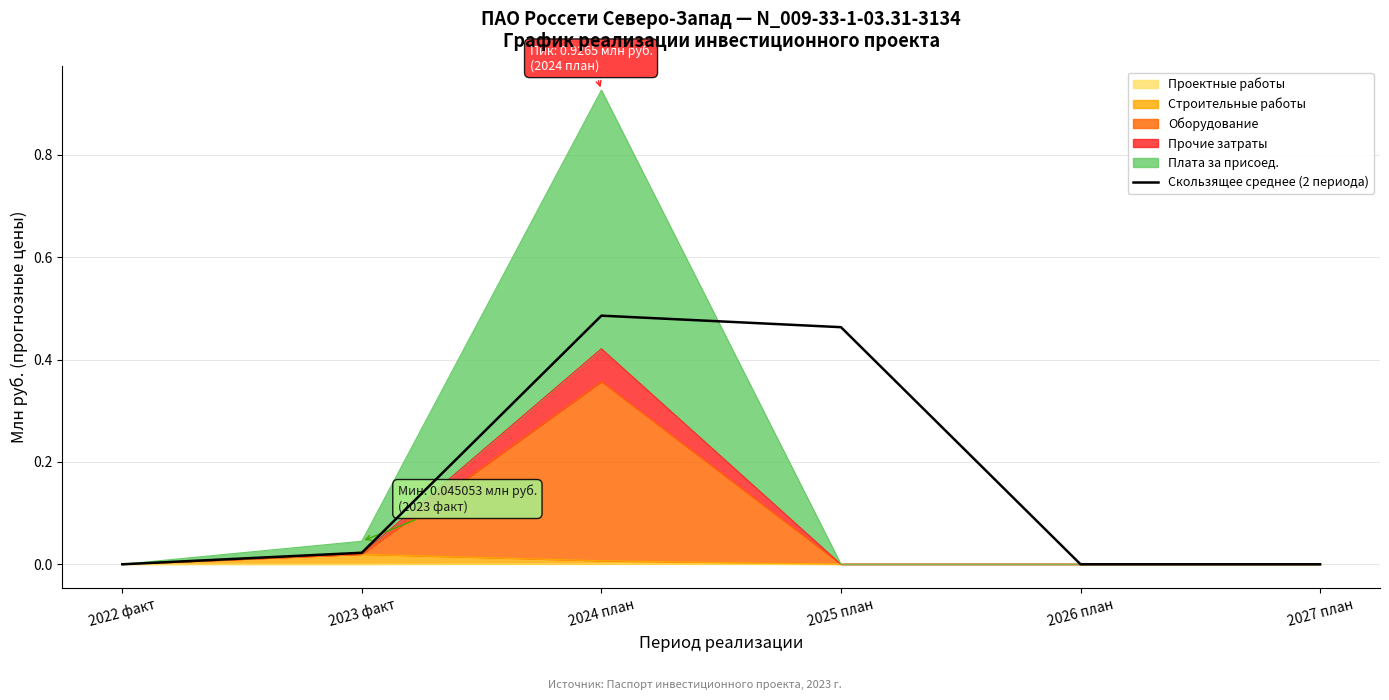

List the labels in order of value, smallest first.

2022 факт, 2026 план, 2027 план, 2023 факт, 2025 план, 2024 план